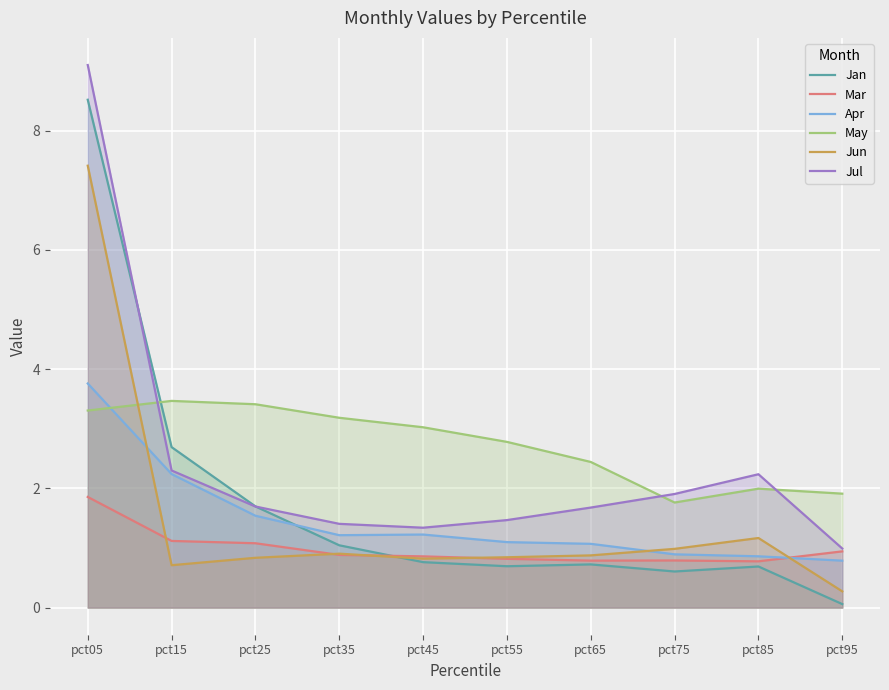

At pct95, list the series in order from largest to smallest.

May, Jul, Mar, Apr, Jun, Jan